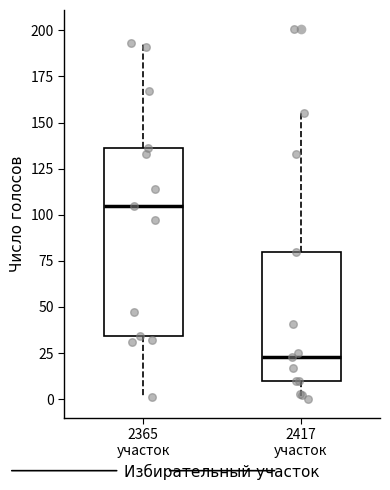

Where does the upper whisker of the box for 2365 участок end on the y-axis? The values are not printed on the chart, so give them approximately, as read against the axis.

195